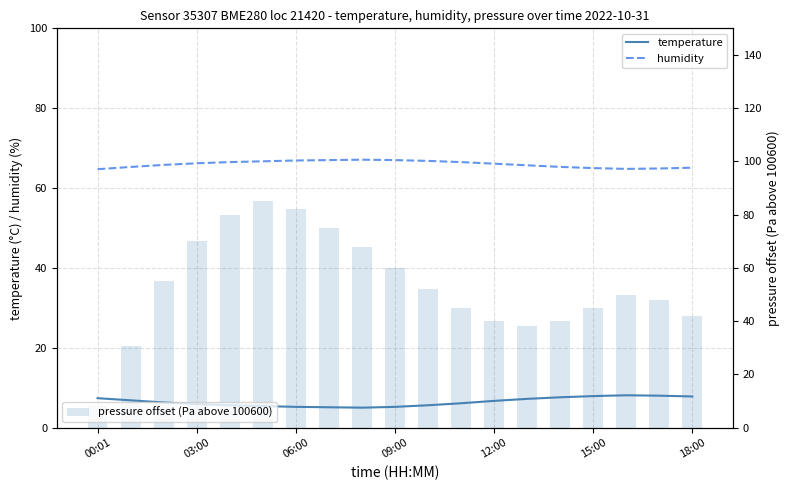

At 09:00, list the series in order from smallest to largest.

temperature, pressure offset (Pa above 100600), humidity